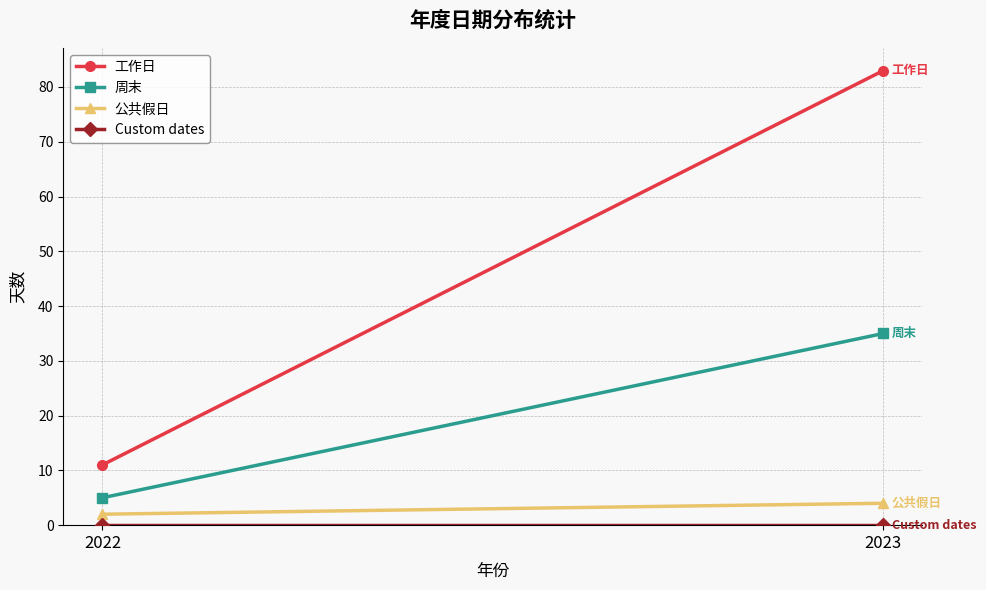

The value of 工作日 at 2023 is 83. True or false?

True